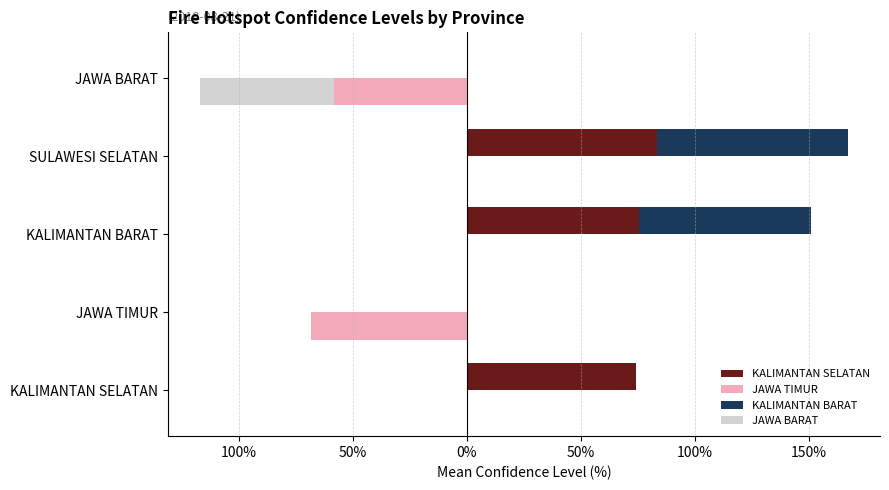

How many bars are there in total?

20